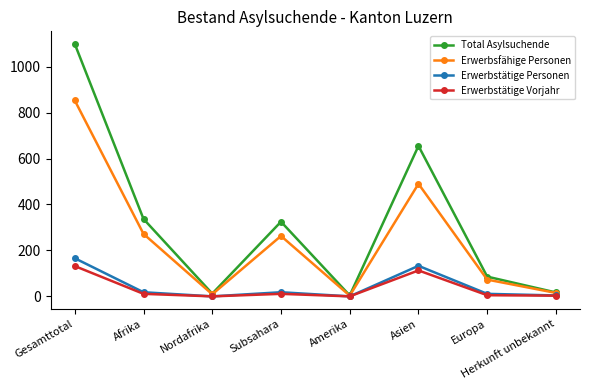

How many interior local valleys does the Total Asylsuchende series have?

2